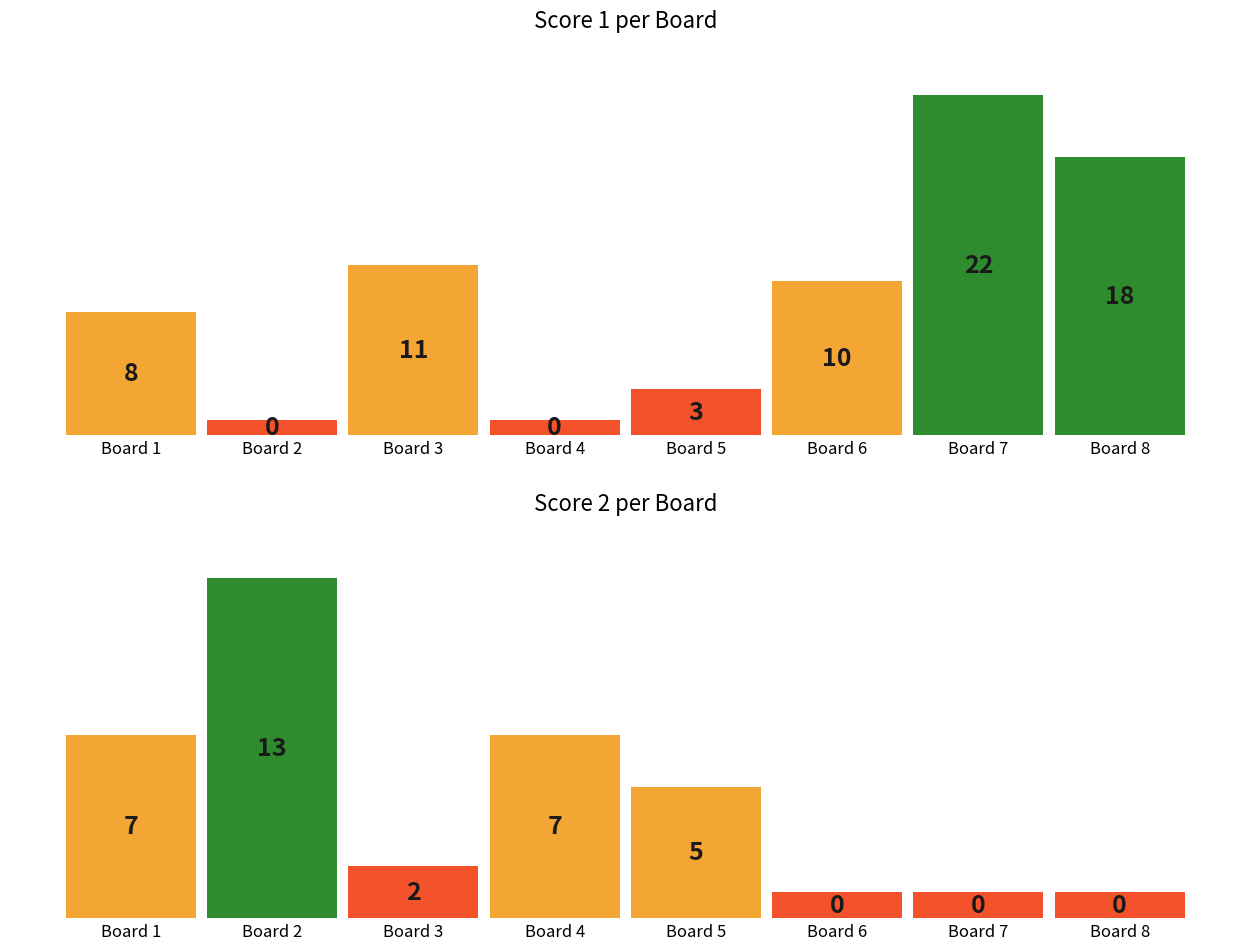

Which series has the largest total across all categories?

Score 1